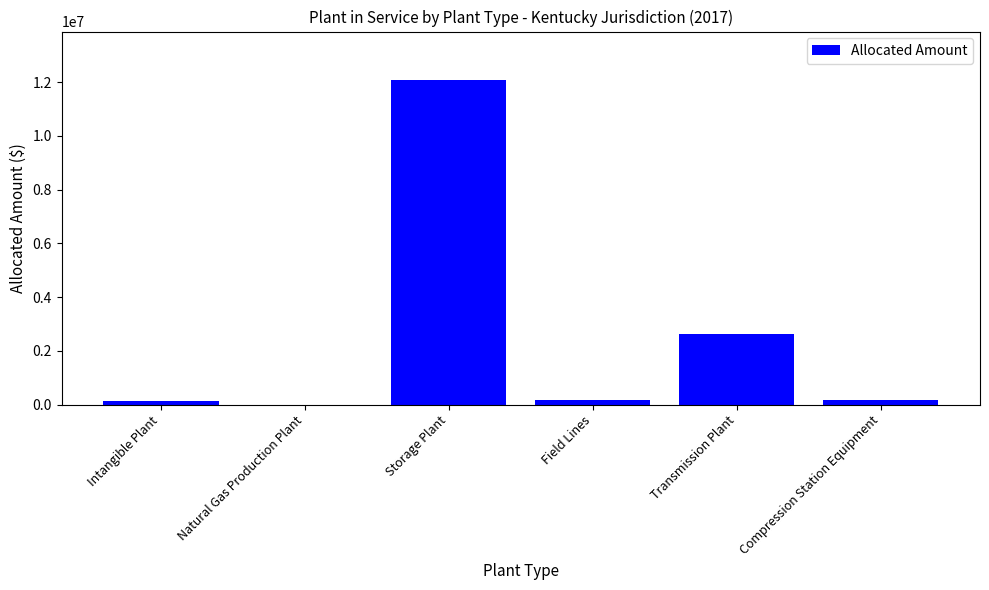

What is the change in value from Intangible Plant to Compression Station Equipment?

+25078.9